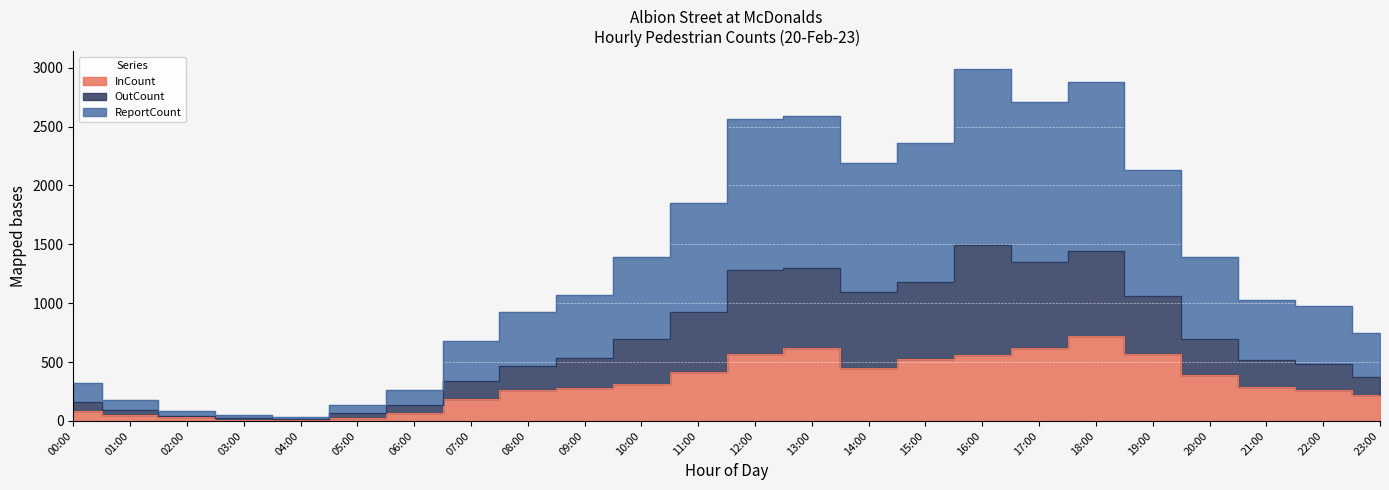

Reading left to right, transcribe all the data shown in this chart.

InCount: 00:00=85	01:00=54	02:00=30	03:00=11	04:00=9	05:00=29	06:00=68	07:00=186	08:00=264	09:00=277	10:00=311	11:00=418	12:00=570	13:00=619	14:00=448	15:00=522	16:00=558	17:00=618	18:00=718	19:00=569	20:00=392	21:00=285	22:00=263	23:00=217
OutCount: 00:00=160	01:00=90	02:00=43	03:00=24	04:00=17	05:00=67	06:00=133	07:00=339	08:00=463	09:00=533	10:00=698	11:00=924	12:00=1283	13:00=1296	14:00=1096	15:00=1181	16:00=1495	17:00=1352	18:00=1440	19:00=1064	20:00=694	21:00=515	22:00=487	23:00=375
ReportCount: 00:00=320	01:00=180	02:00=86	03:00=48	04:00=34	05:00=134	06:00=266	07:00=678	08:00=926	09:00=1066	10:00=1396	11:00=1848	12:00=2566	13:00=2592	14:00=2192	15:00=2362	16:00=2990	17:00=2704	18:00=2880	19:00=2128	20:00=1388	21:00=1030	22:00=974	23:00=750